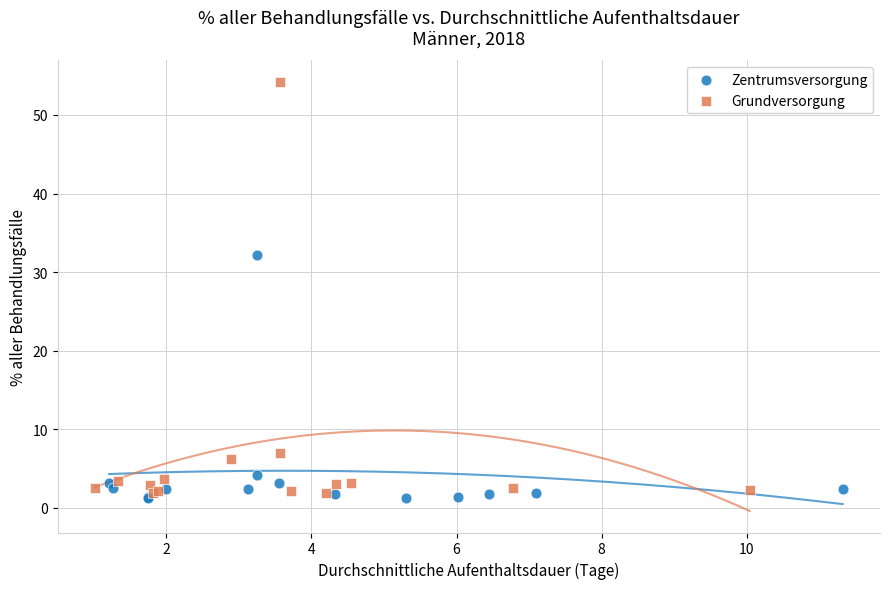

Which series has the largest Y range (max minus min)?

Grundversorgung